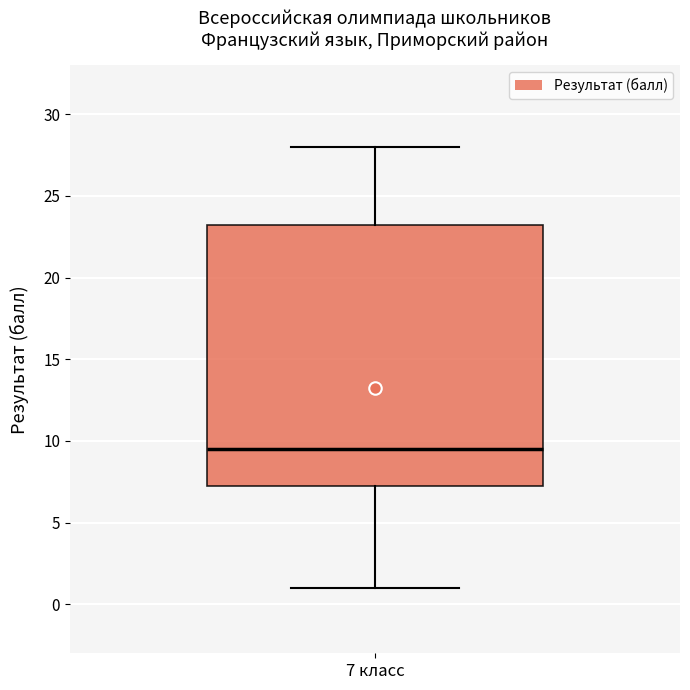

Where does the upper whisker of the box for 7 класс end on the y-axis? The values are not printed on the chart, so give them approximately, as read against the axis.

28.0